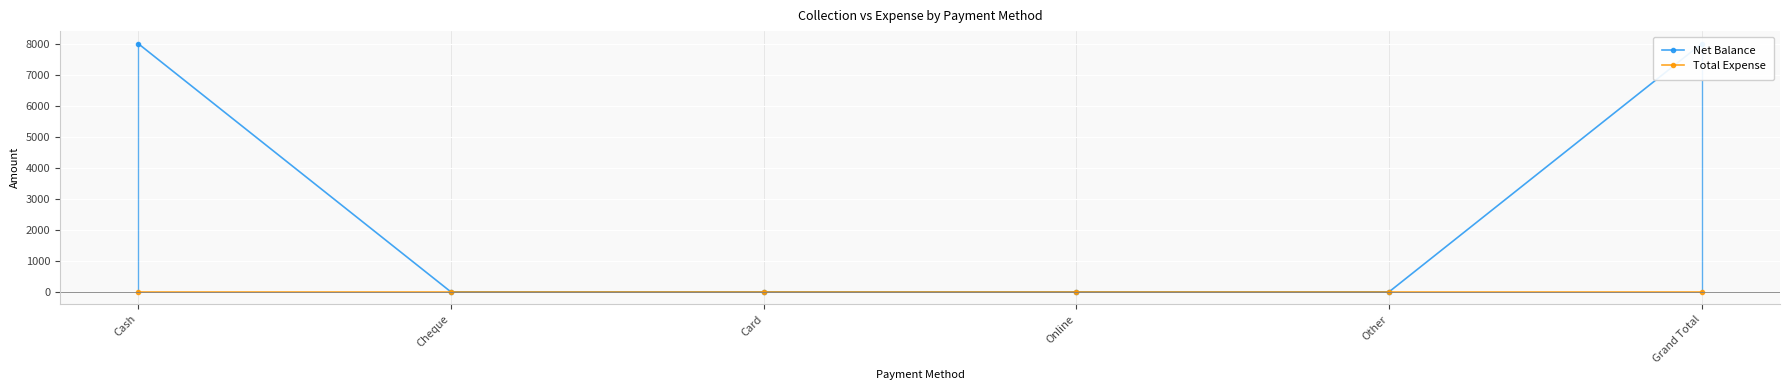

Which has a higher value, Online or Card?

Online